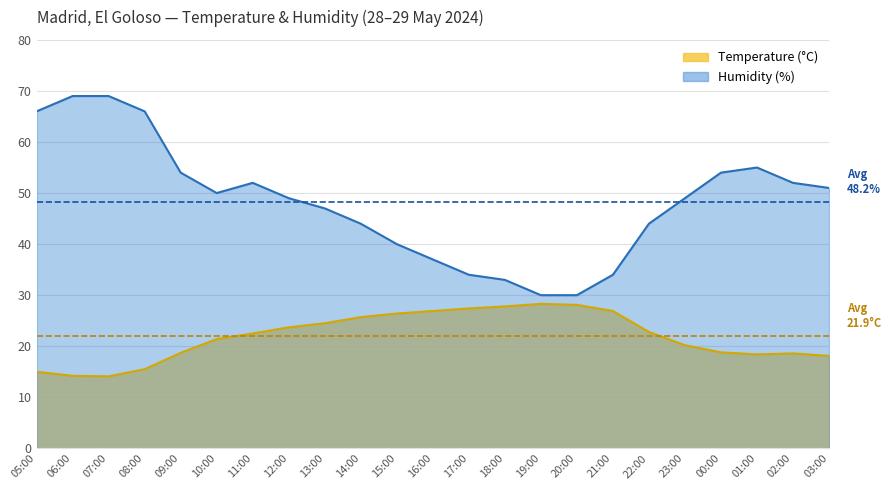

What is the maximum value shown in the chart?

69.0